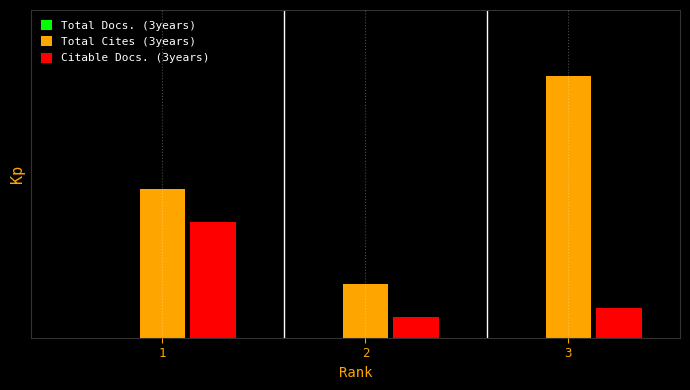

Does the chart contain any negative values?

No